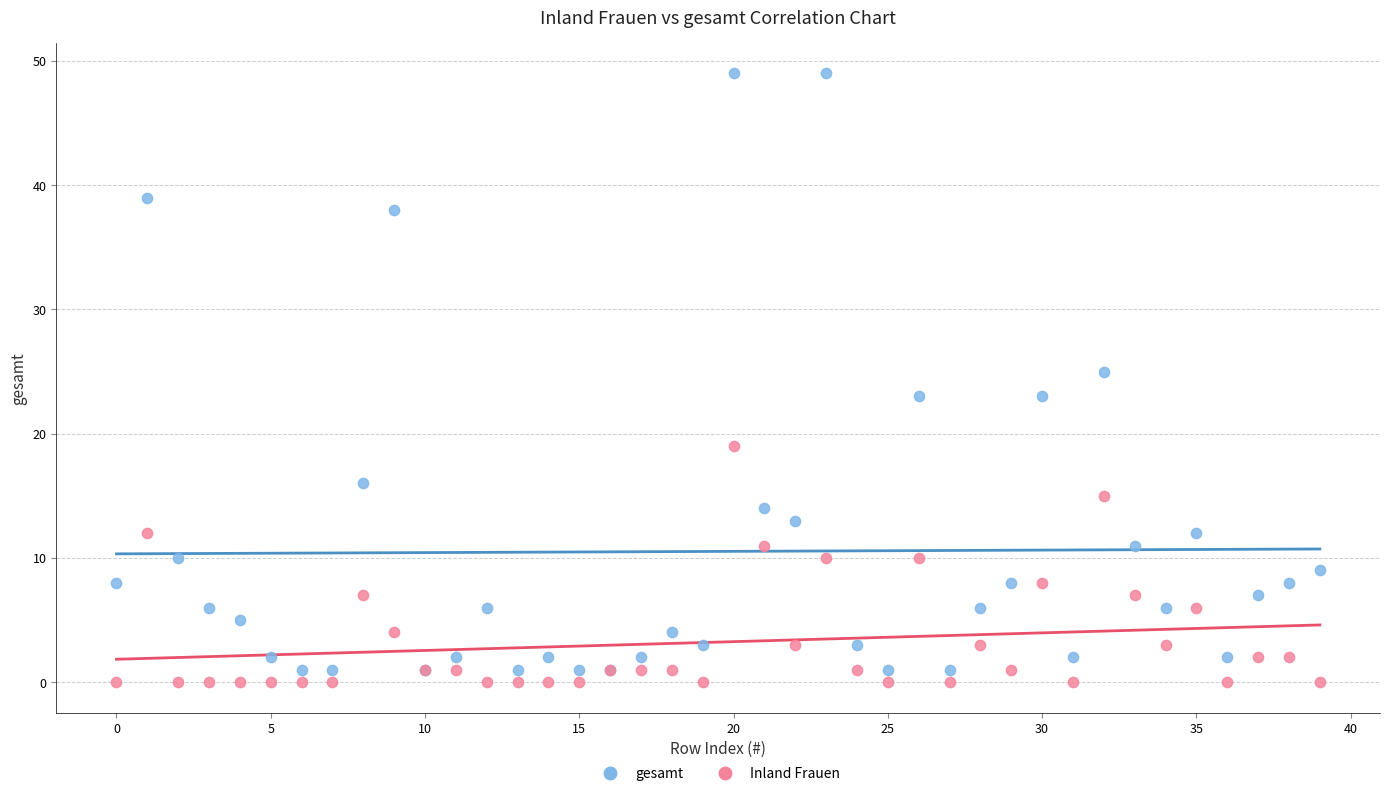

What are all the series names shown in the legend?

gesamt, Inland Frauen